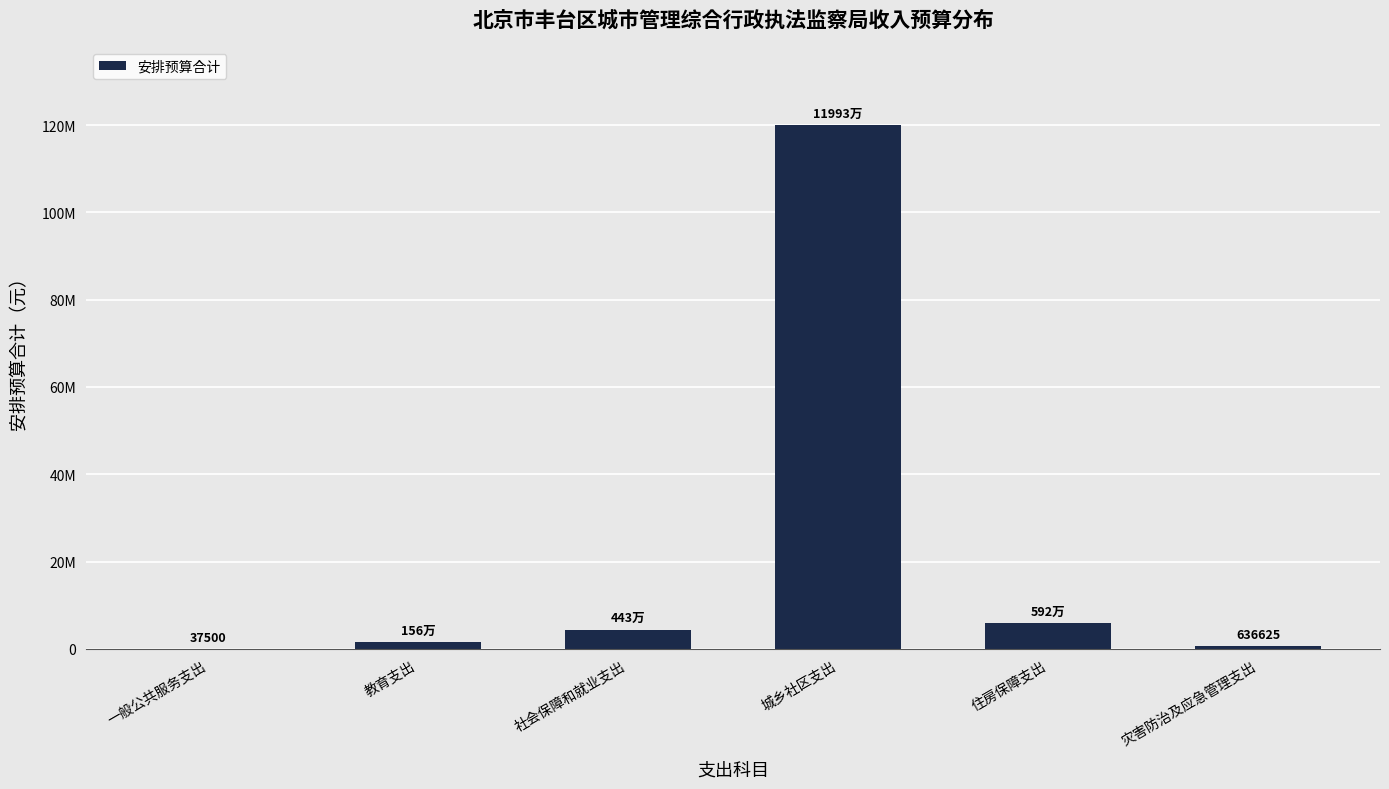

True or false: the data shows 1565000.0 at 教育支出.

True